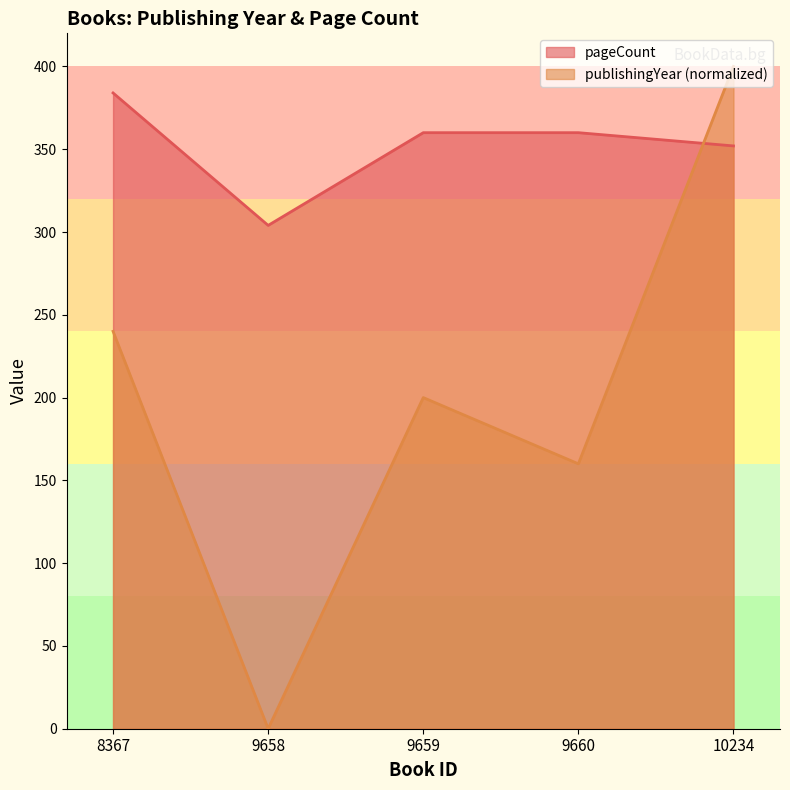

How many lines are shown in the chart?

2